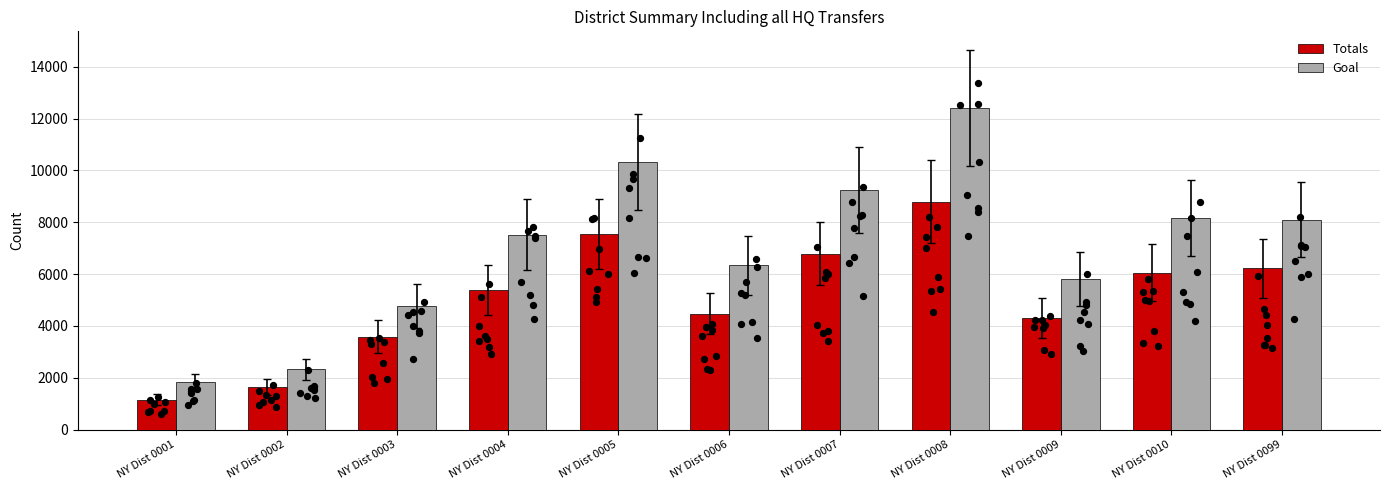

At which category is the sum across all series the highest?

NY Dist 0008